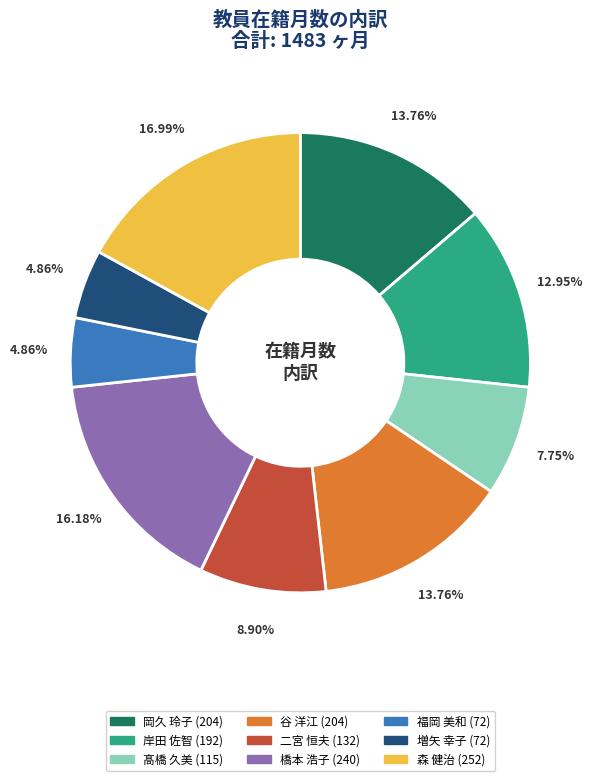

Is 谷 洋江 the majority of the pie?

No